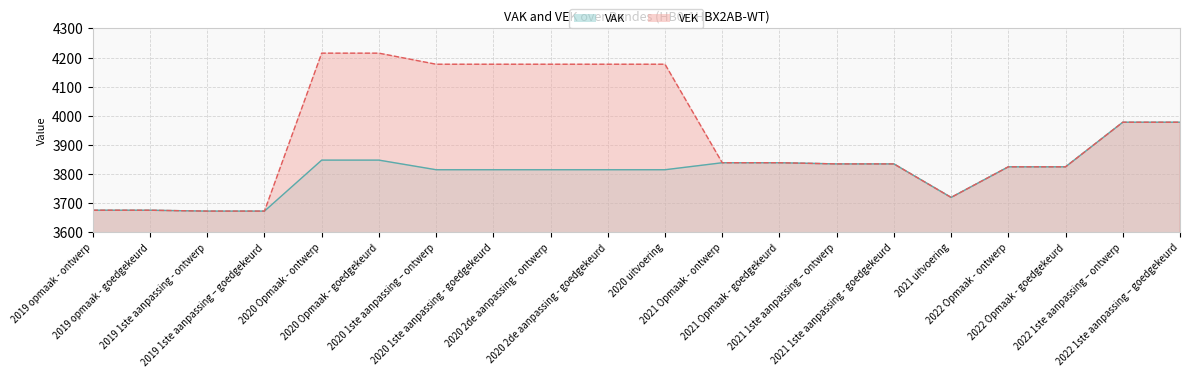

What is the value of the VEK point at the 11th from the left?

4177